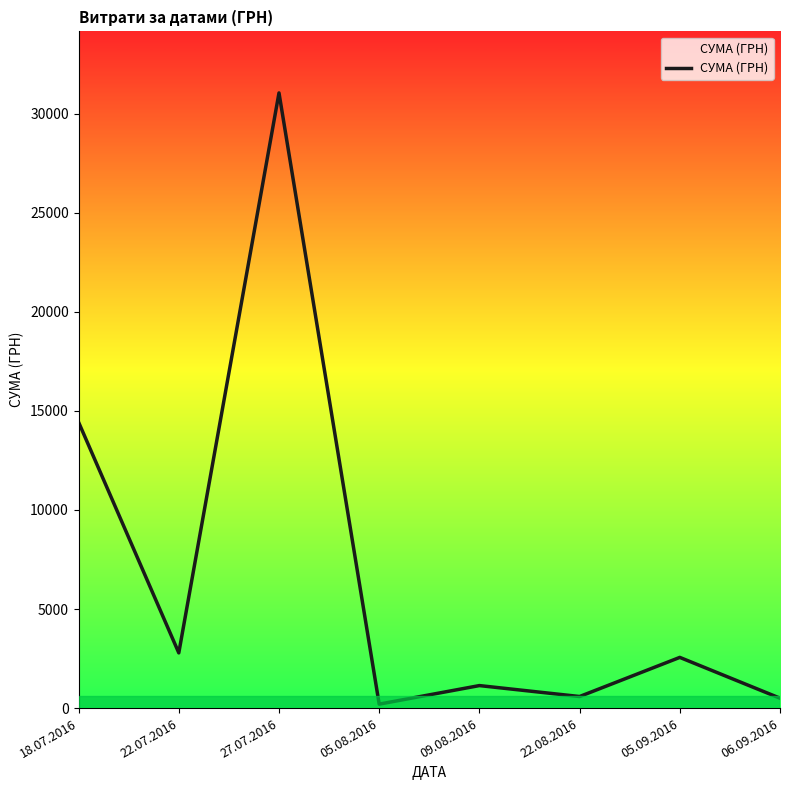

The chart shows a value of 31046.0 at 27.07.2016. True or false?

True